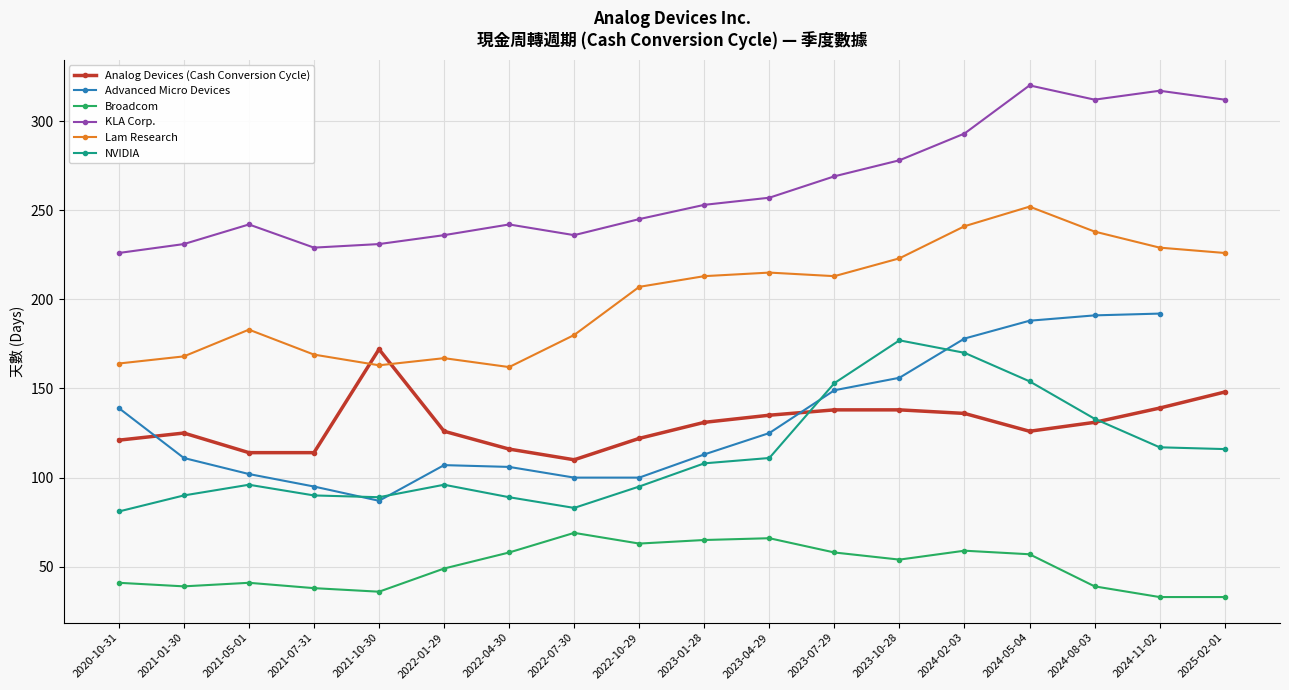

What is the sum of the Analog Devices (Cash Conversion Cycle) values at 2023-04-29 and 2022-01-29?

261